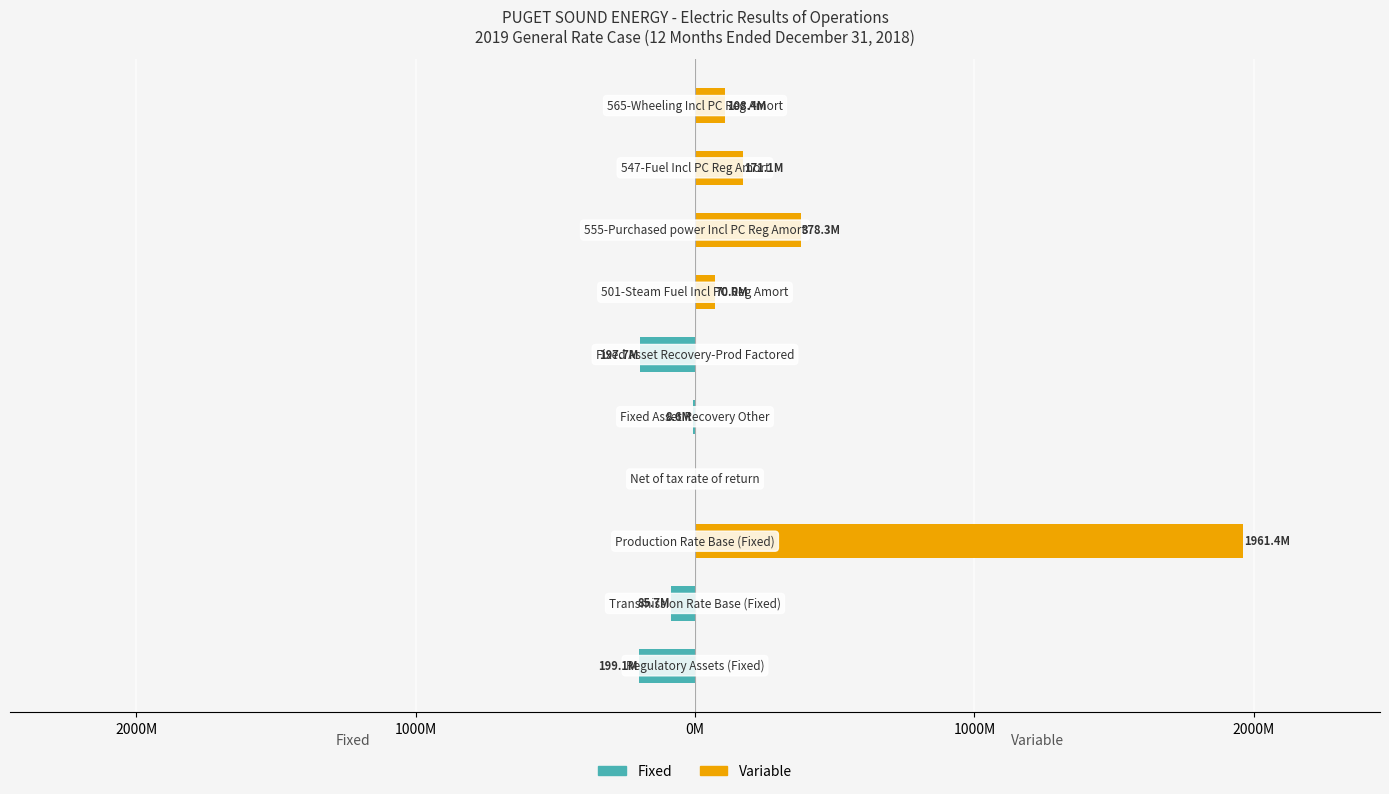

List the series in order of their overall mean, highest first.

Variable, Fixed